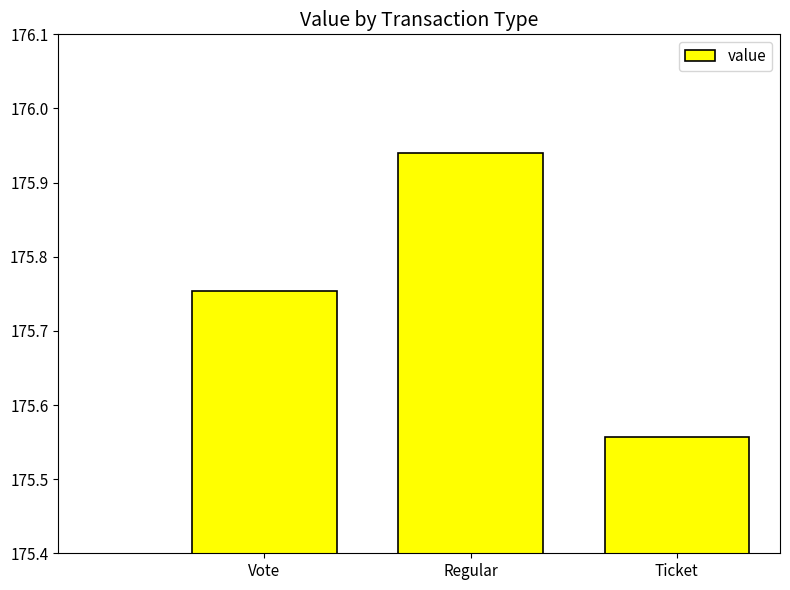

Count the values in the range 175 to 176.

3